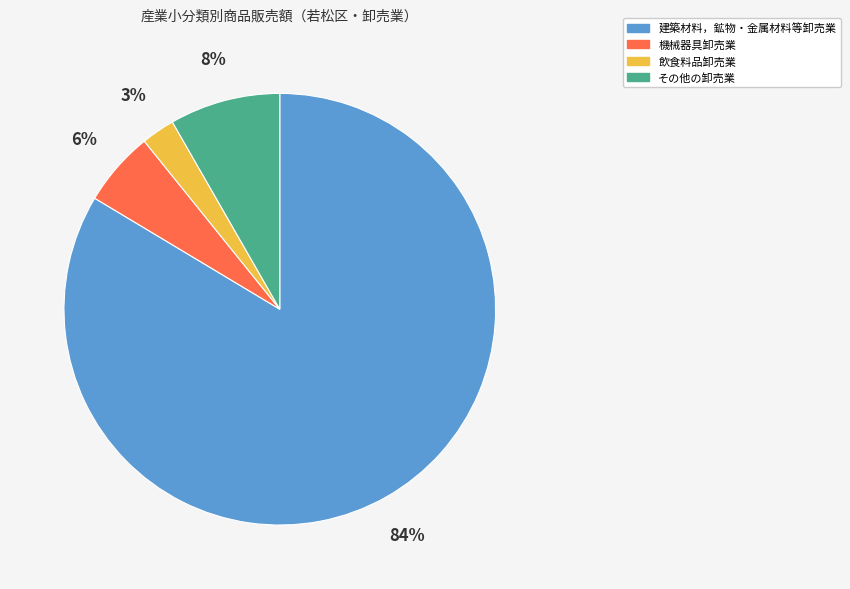

Do 建築材料，鉱物・金属材料等卸売業 and 機械器具卸売業 together represent more than half of the pie?

Yes